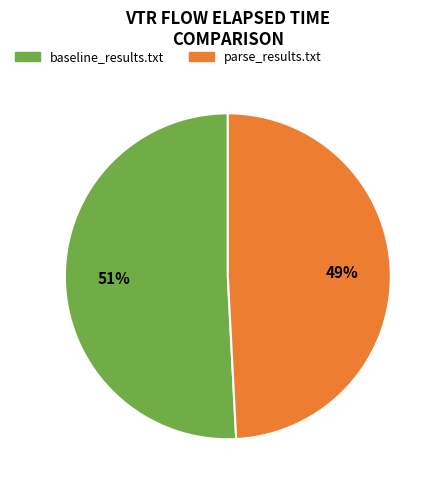

Do parse_results.txt and baseline_results.txt together represent more than half of the pie?

Yes